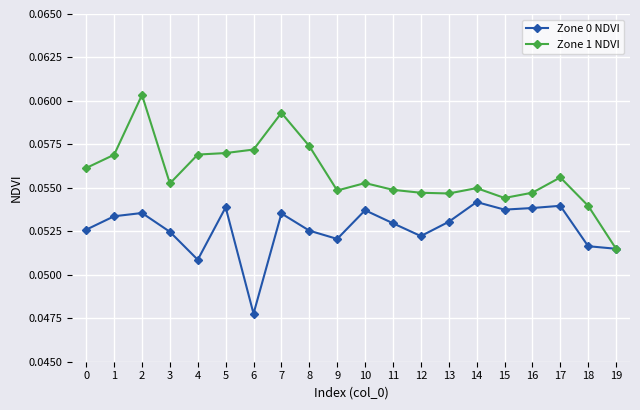

At which label is Zone 0 NDVI closest to 0?

6